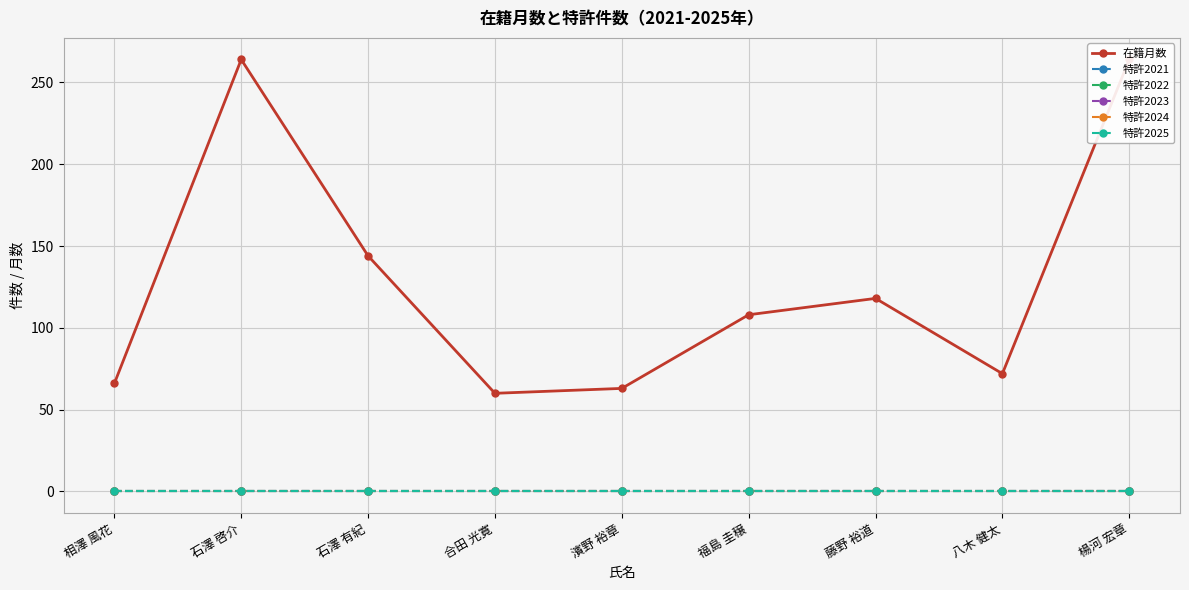

At how many categories does at least one series exceed 92?

5